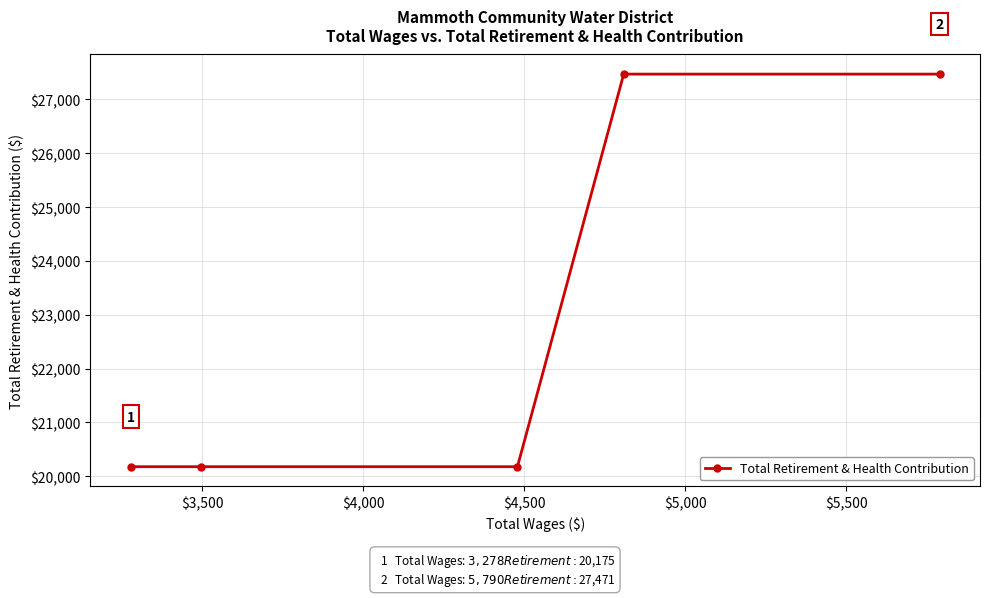

What is the sum of all values?

115467